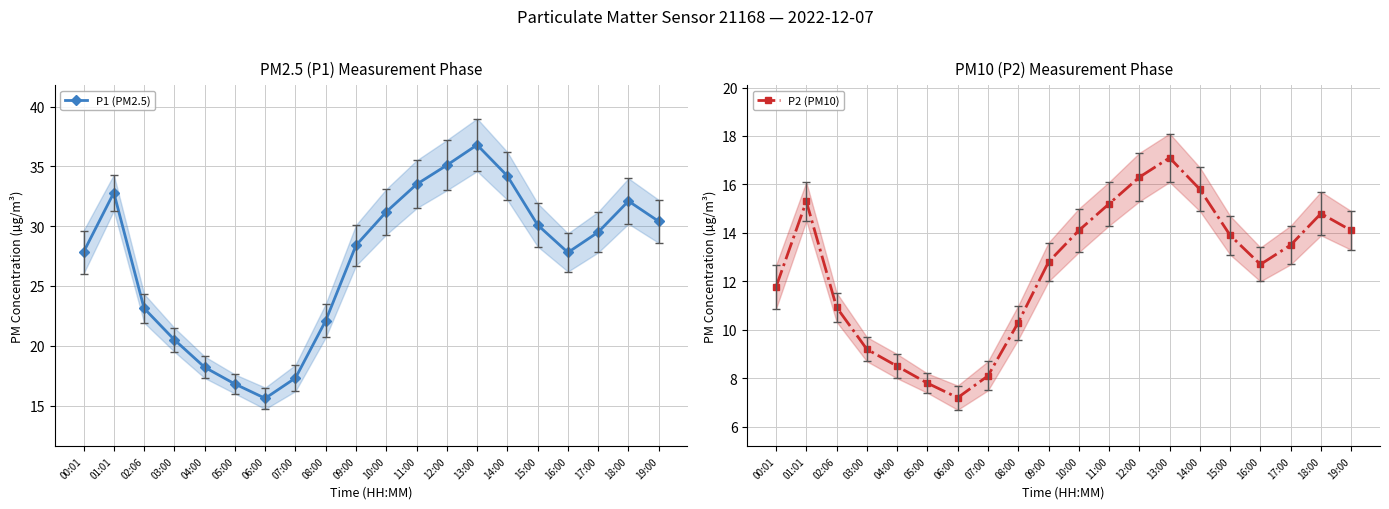

Rank the categories by P2 (PM10) value from lowest to highest.

06:00, 05:00, 07:00, 04:00, 03:00, 08:00, 02:06, 00:01, 16:00, 09:00, 17:00, 15:00, 10:00, 19:00, 18:00, 11:00, 01:01, 14:00, 12:00, 13:00